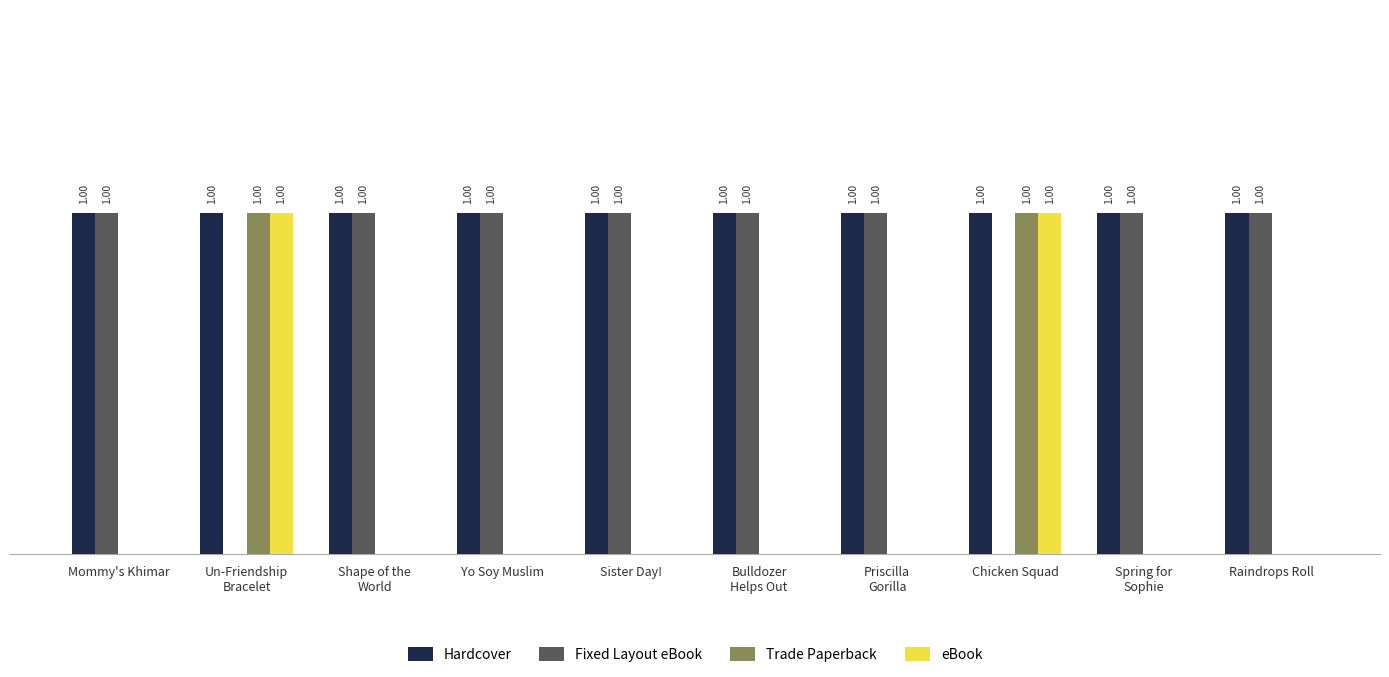

Which series has the largest total across all categories?

Hardcover